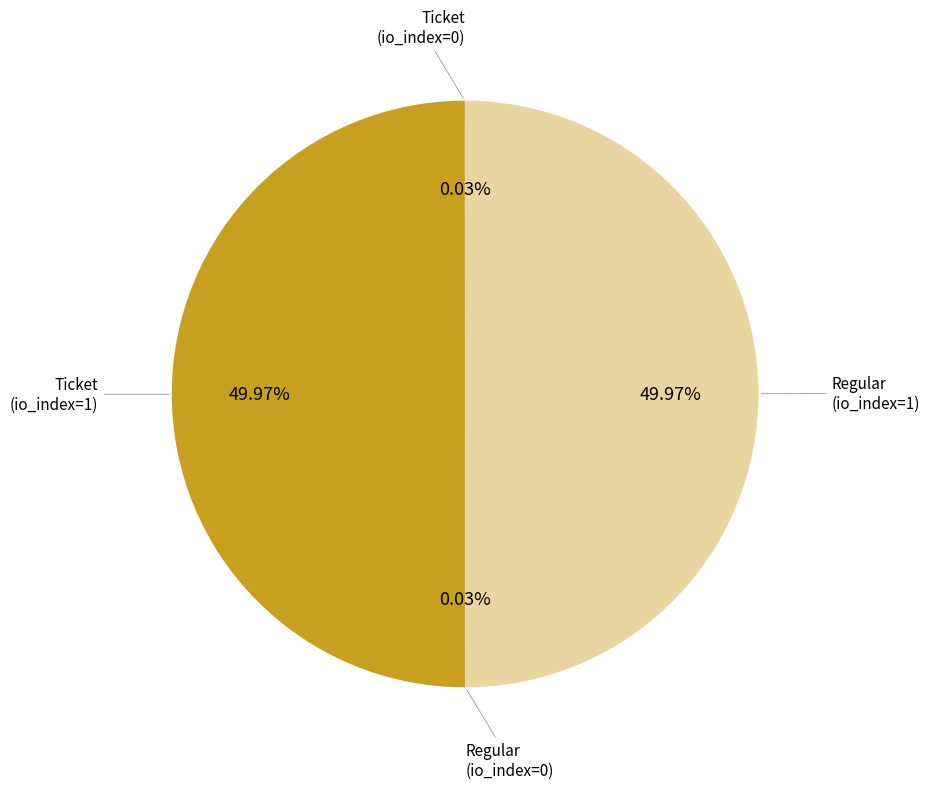

What is the largest slice in the pie chart?

Ticket (io_index=1)